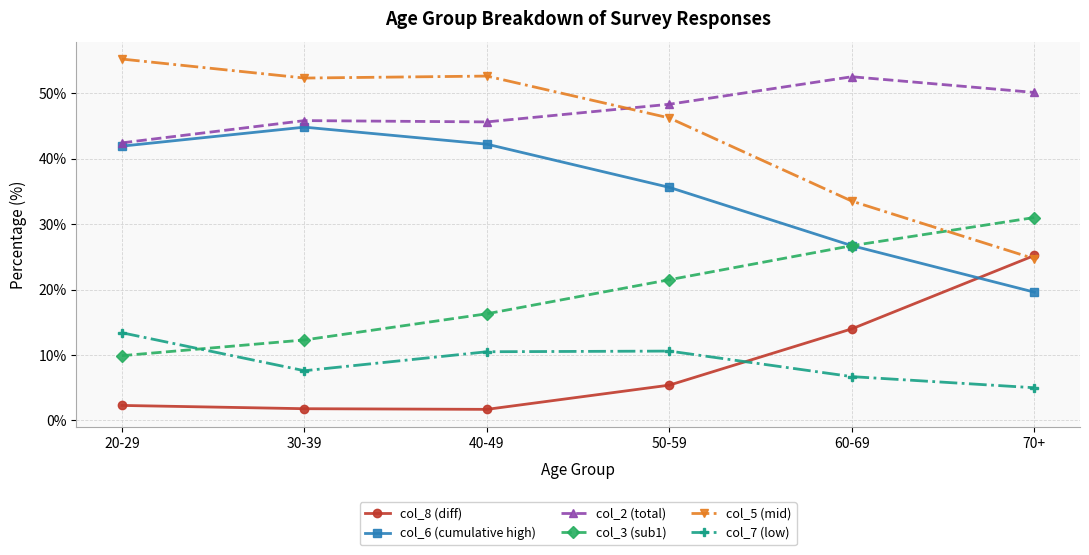

Does the chart have visible grid lines?

Yes